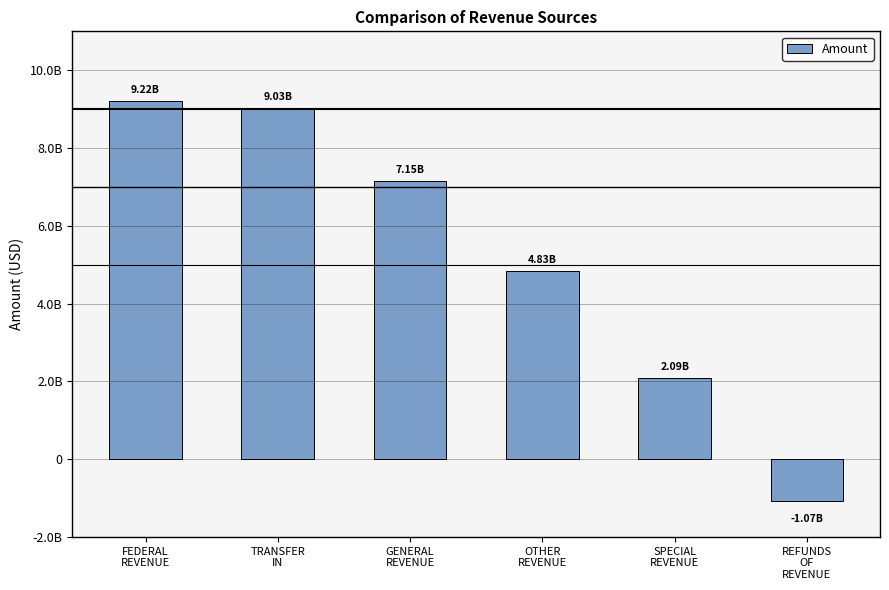

List the labels in order of value, largest first.

FEDERAL
REVENUE, TRANSFER
IN, GENERAL
REVENUE, OTHER
REVENUE, SPECIAL
REVENUE, REFUNDS
OF
REVENUE